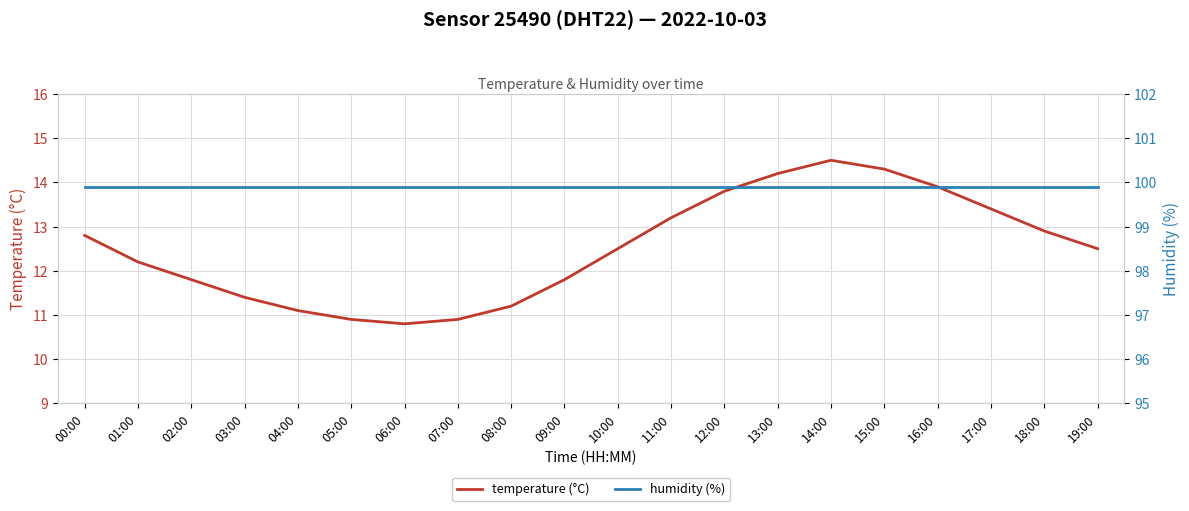

What is the average value of the humidity (%) series?

99.9